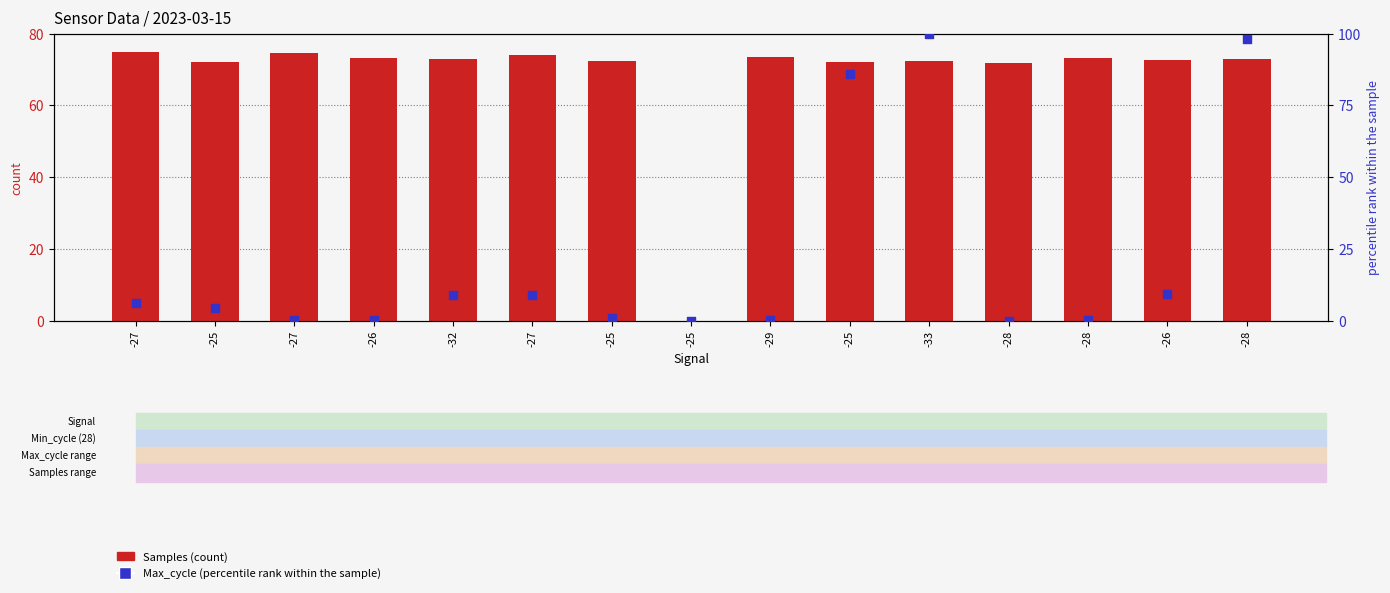

Is the value of Max_cycle (percentile rank) at -26 greater than the value of Samples (count) at -33?

No